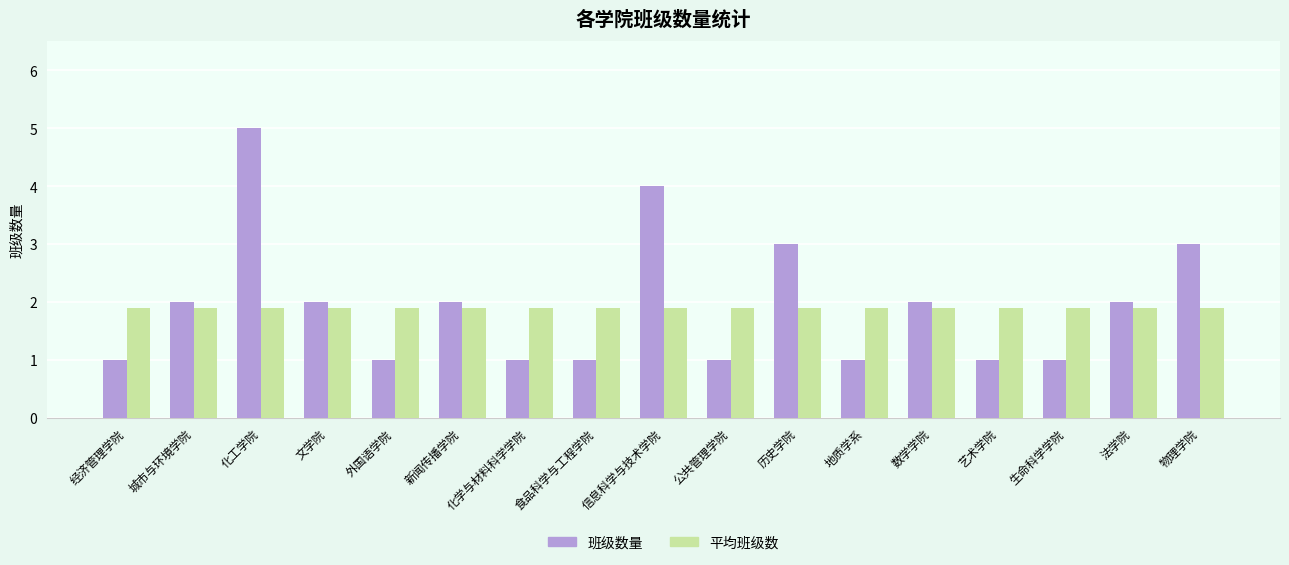

At 物理学院, list the series in order from largest to smallest.

班级数量, 平均班级数